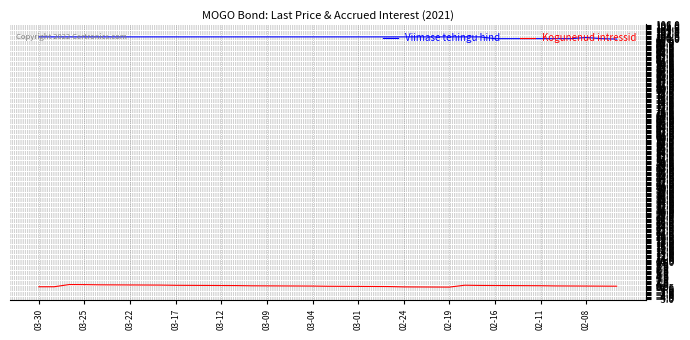

How many lines are shown in the chart?

2